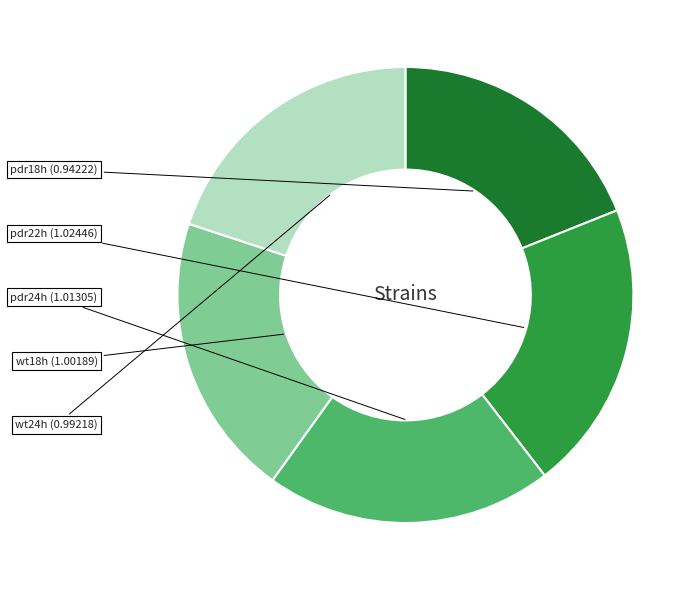

What is the total percentage of pdr22h and wt18h?

40.7%